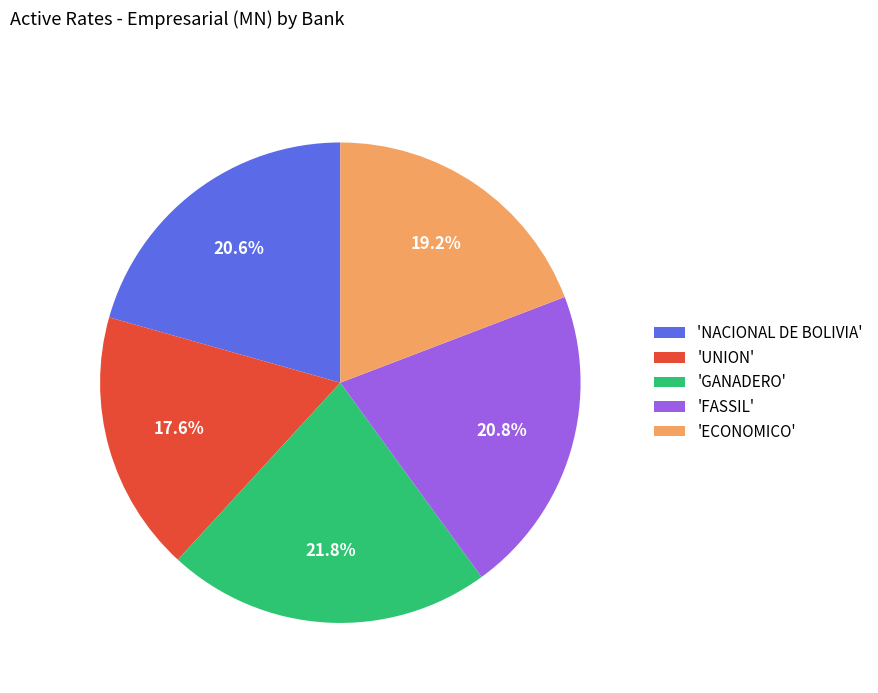

To the nearest percent, what is the average slice percentage?

20%